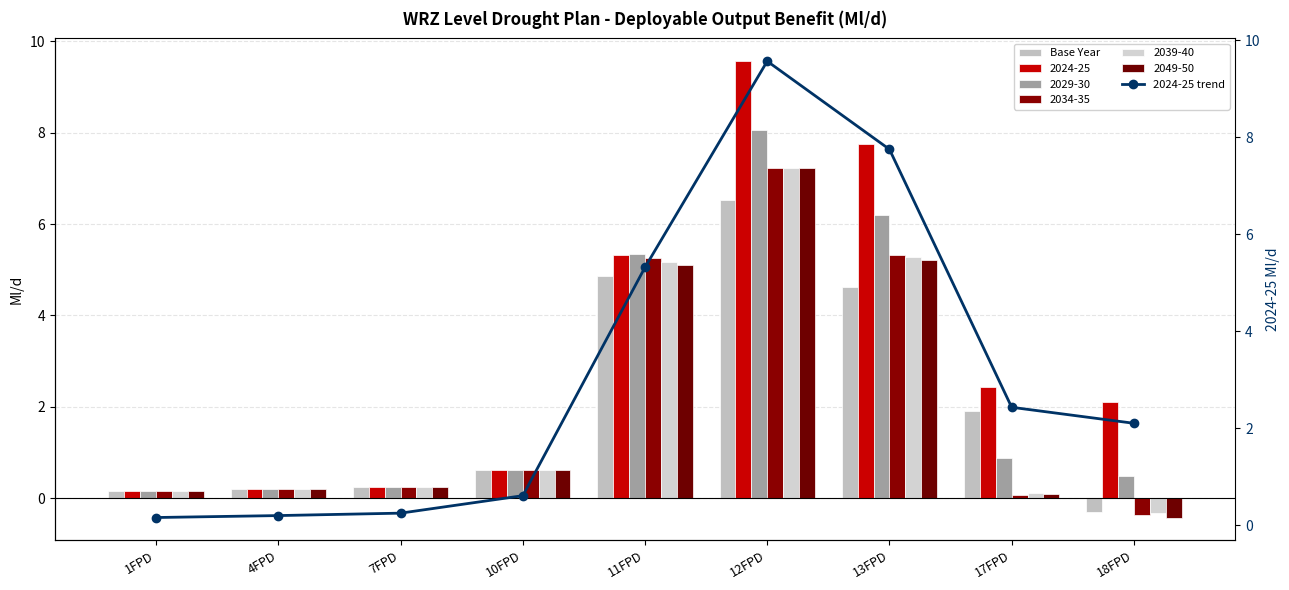

What is the minimum value shown in the chart?

-0.3